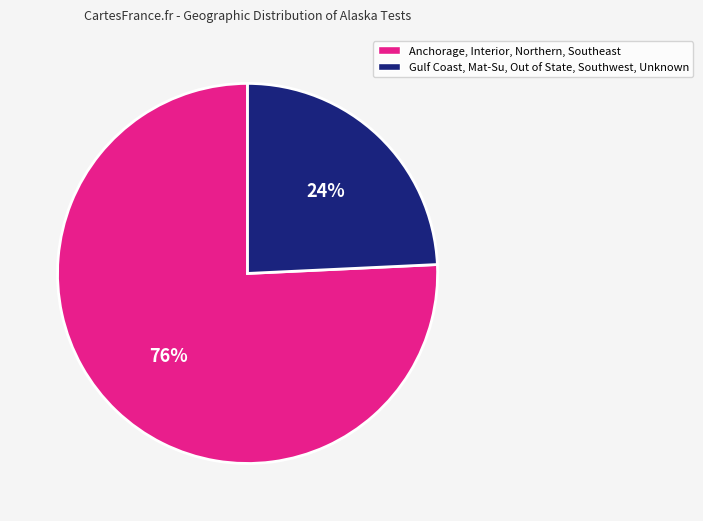

Is there a majority slice in this chart?

Yes